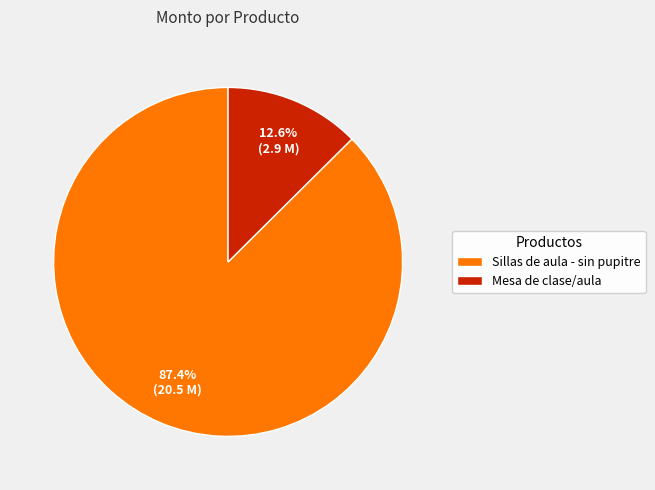

Rank the categories by value from highest to lowest.

Sillas de aula - sin pupitre, Mesa de clase/aula